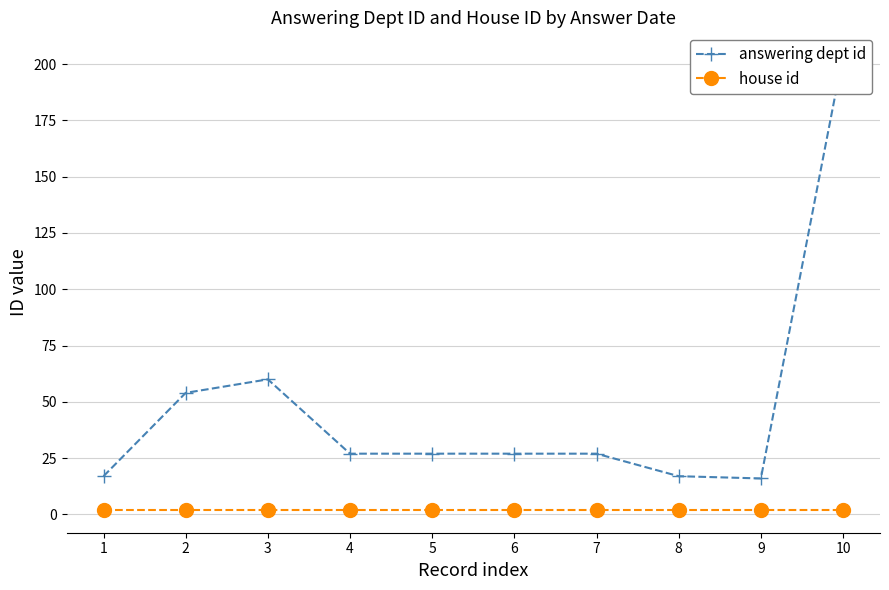

What is the approximate value of answering dept id at 8, to the nearest 10?

20